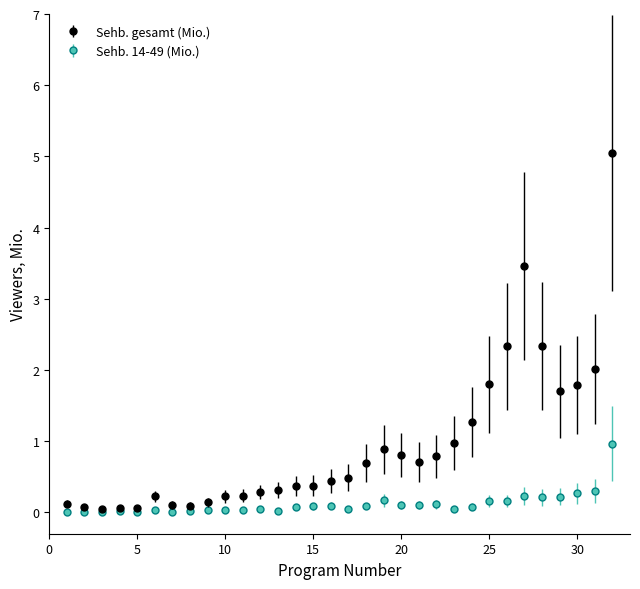

What is the maximum value shown in the chart?

5.0